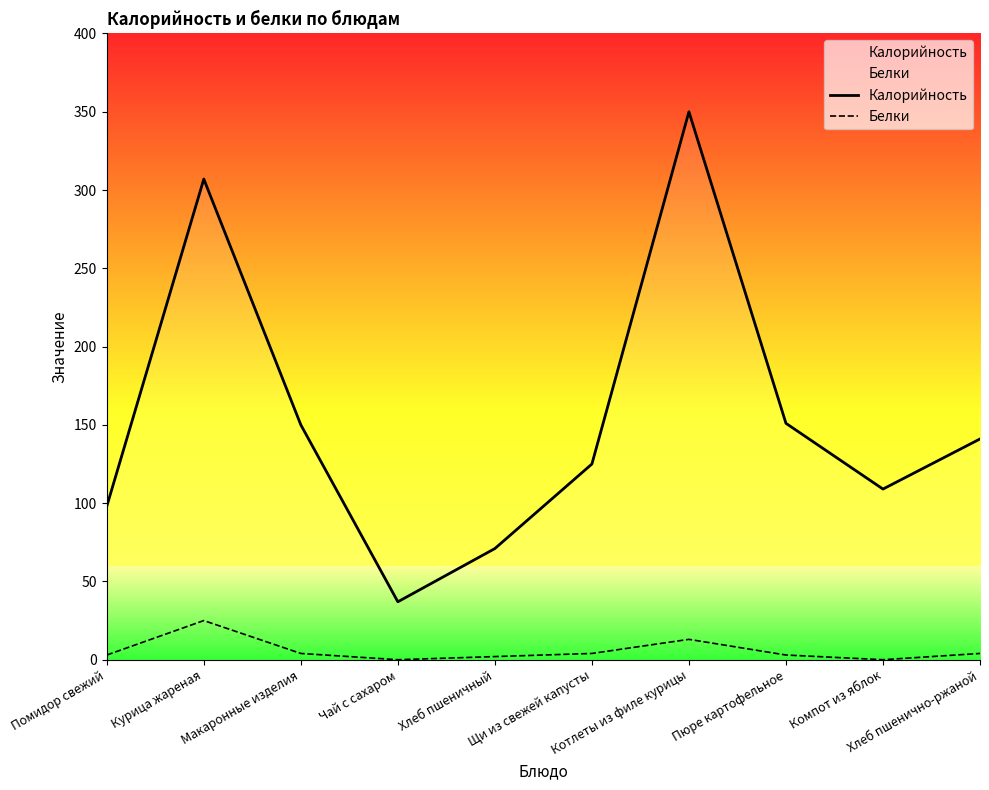

What are all the series names shown in the legend?

Калорийность, Белки